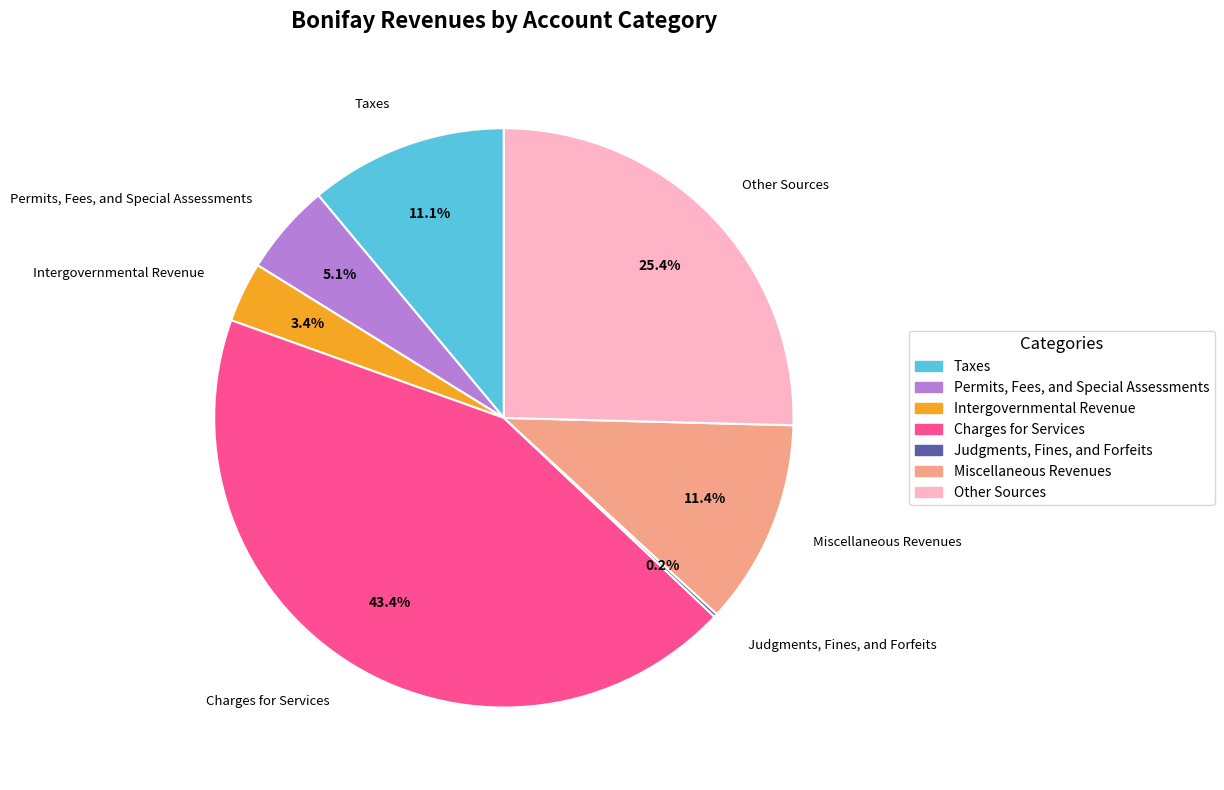

To the nearest percent, what is the combined percentage of Permits, Fees, and Special Assessments and Intergovernmental Revenue?

8%